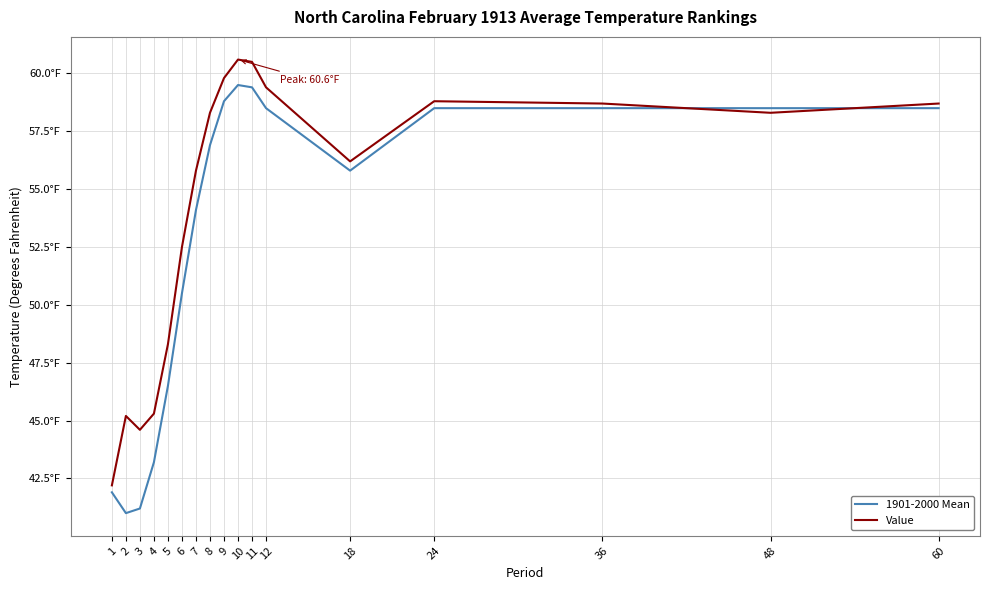

At which label does 1901-2000 Mean reach its peak?

10